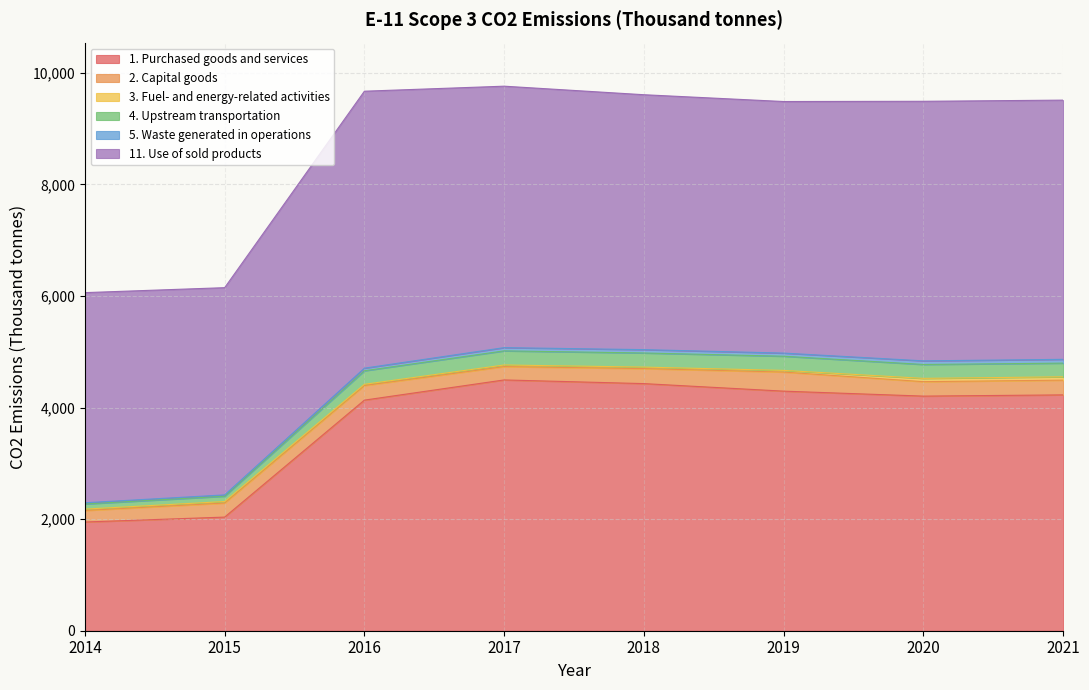

At which label does 11. Use of sold products first exceed 4647?

2016